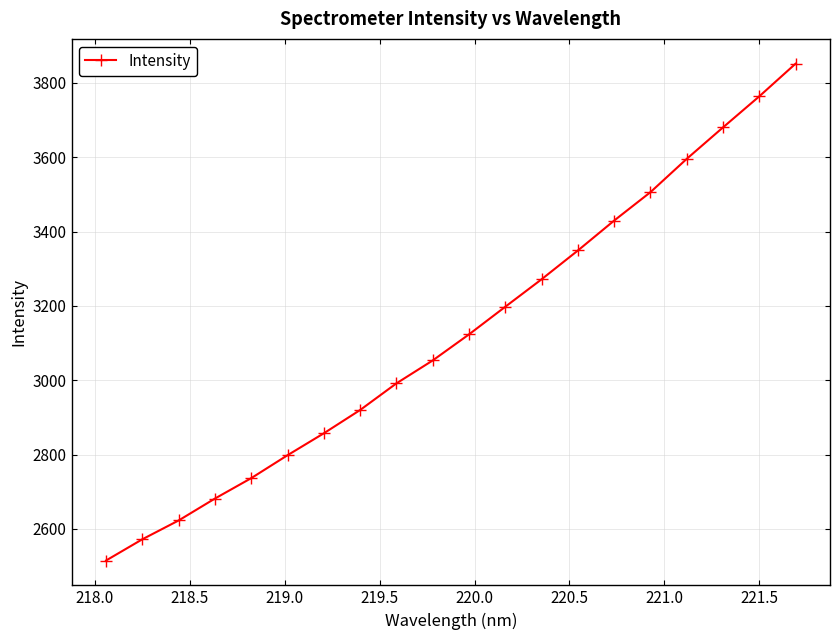

What is the smallest value displayed?

2515.1